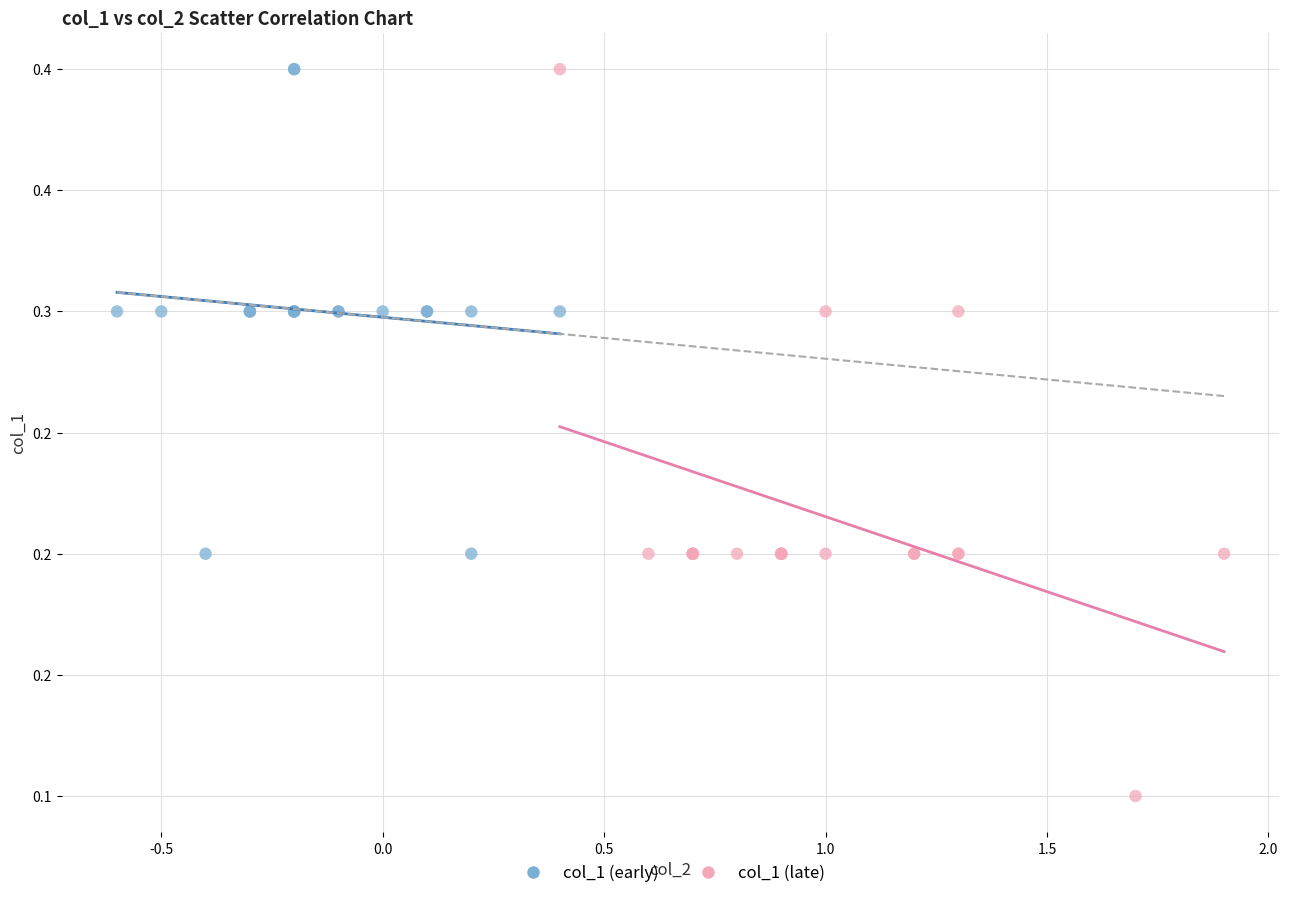

What are all the series names shown in the legend?

col_1 (early), col_1 (late)